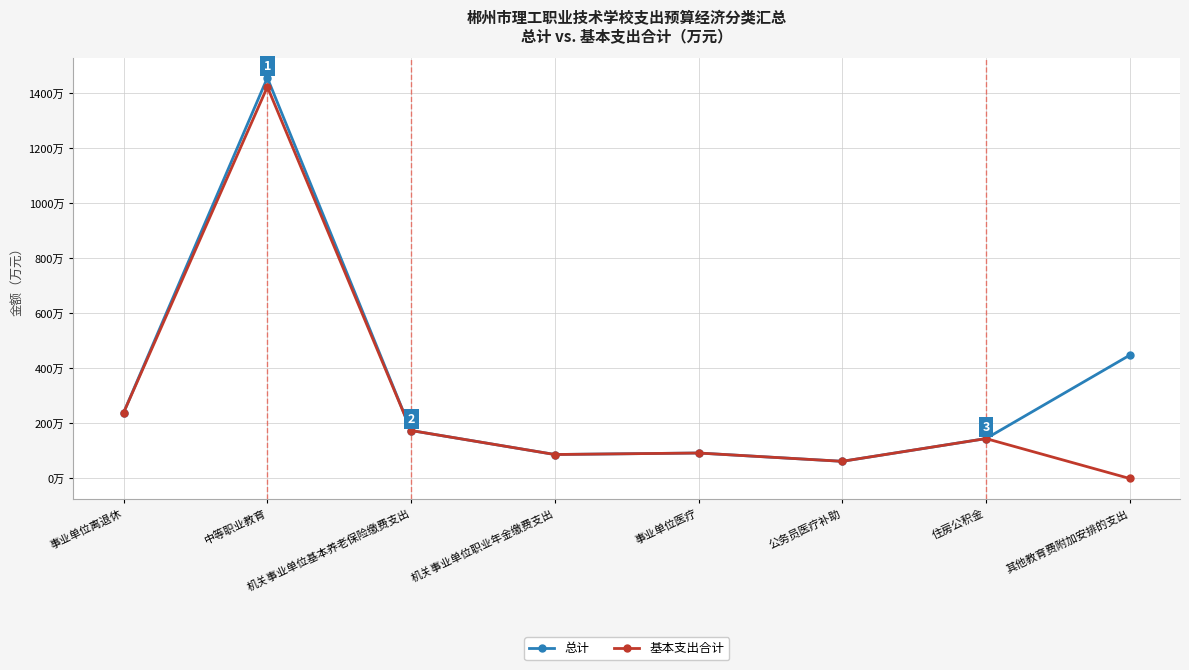

What is the sum of the 基本支出合计 values at 中等职业教育 and 公务员医疗补助?

1485.6